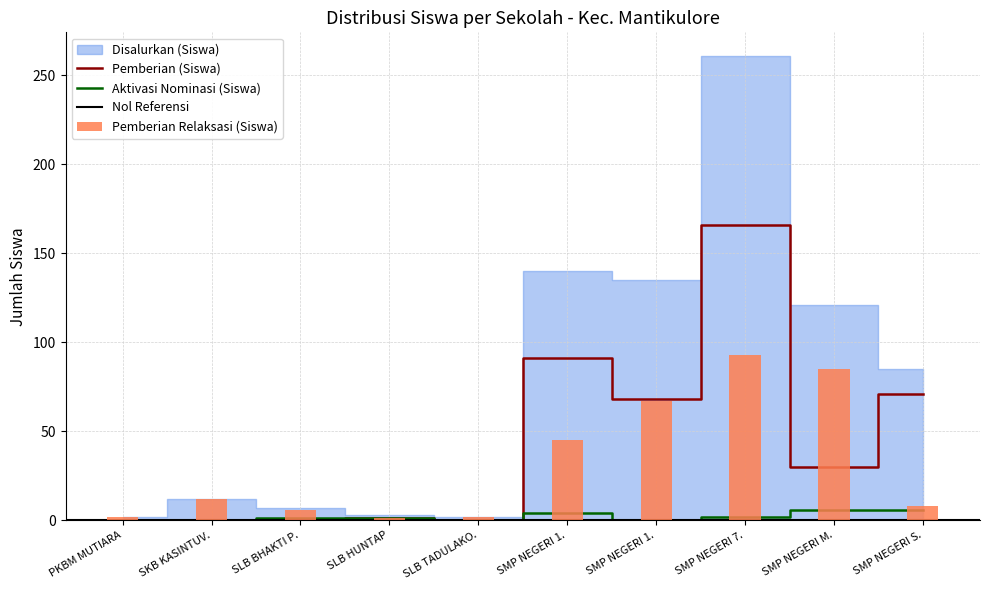

What is the average value of the Pemberian Relaksasi (Siswa) series?

32